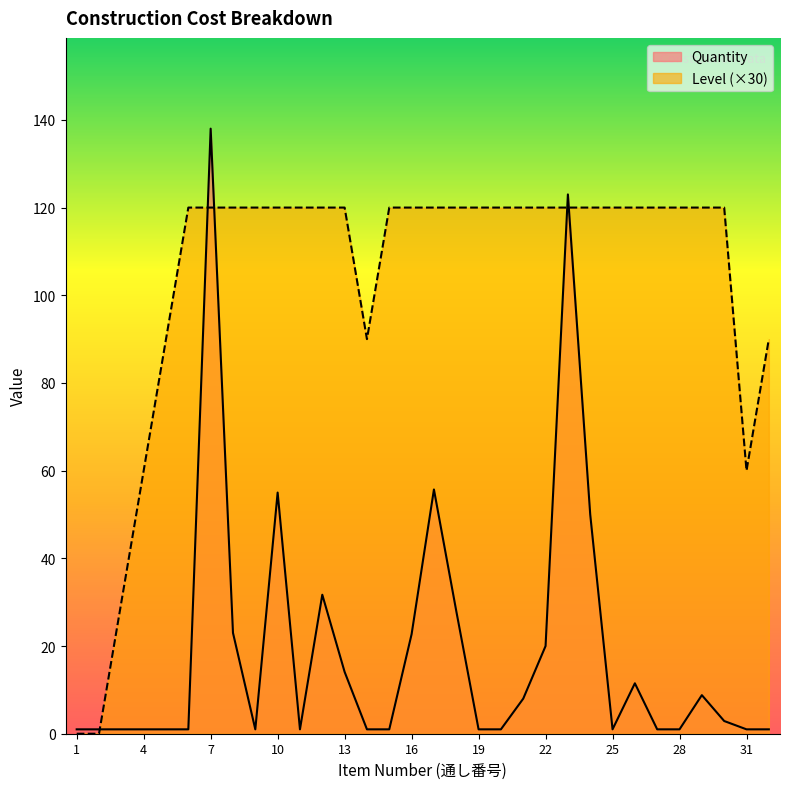

What value does the Quantity series have at 4?

1.0